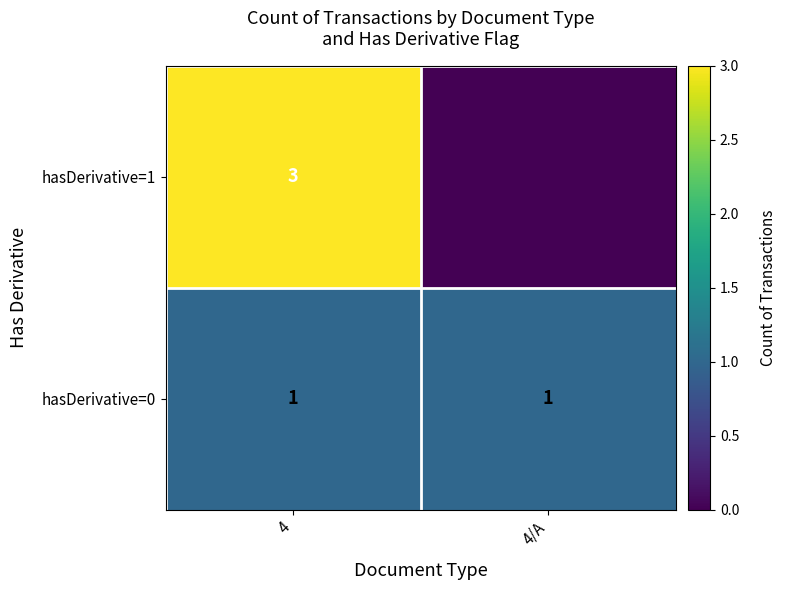

The value of hasDerivative=0 at 4 is 2. True or false?

False